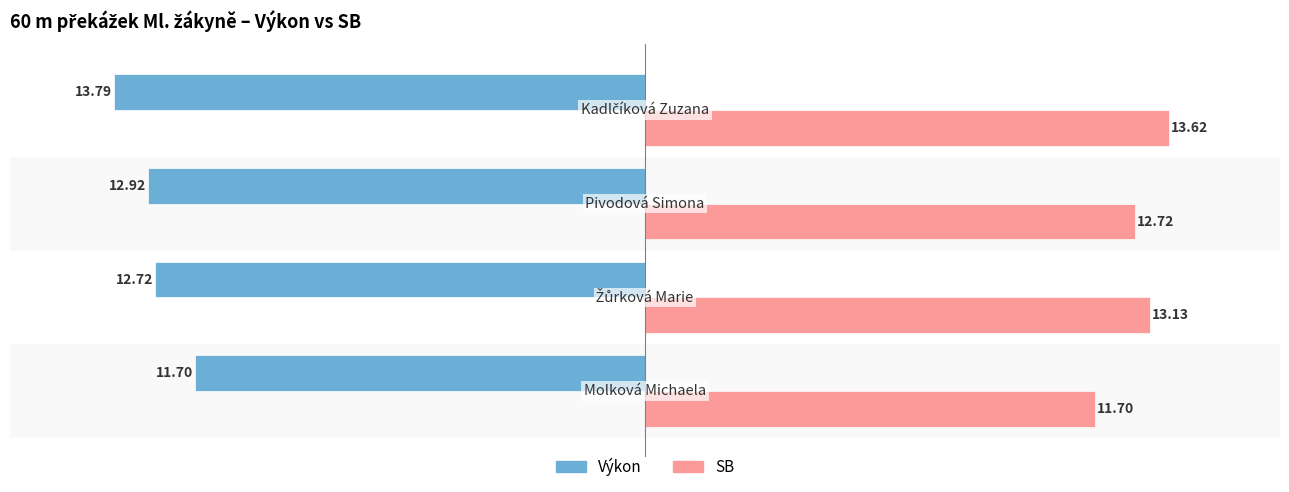

Rank the series by their maximum value, from highest to lowest.

SB, Výkon